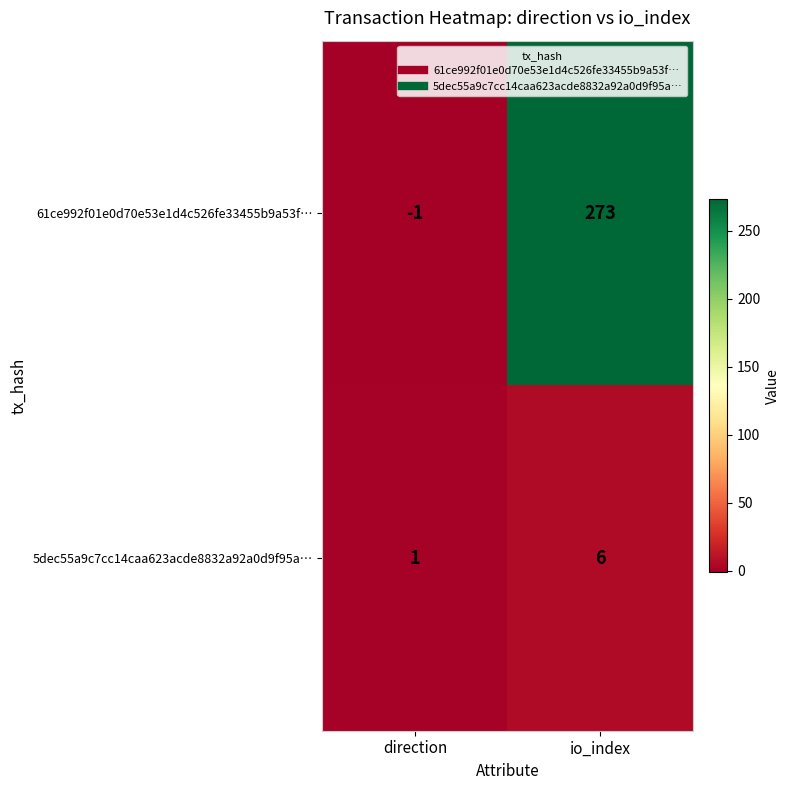

At which label is 61ce992f01e0d70e53e1d4c526fe33455b9a53f… closest to 136?

direction